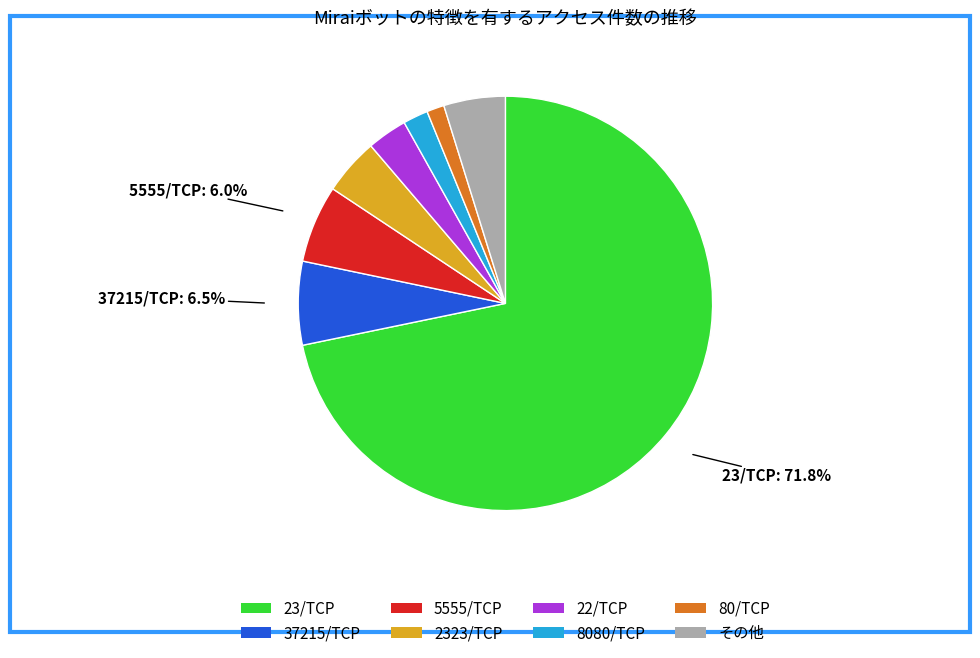

Is there any slice that represents more than half of the pie?

Yes